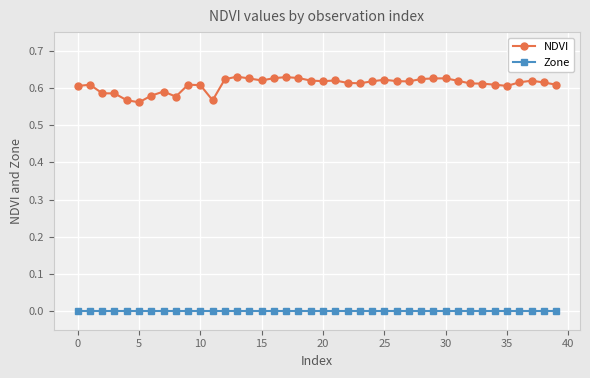

Rank the series by their average value, from lowest to highest.

Zone, NDVI